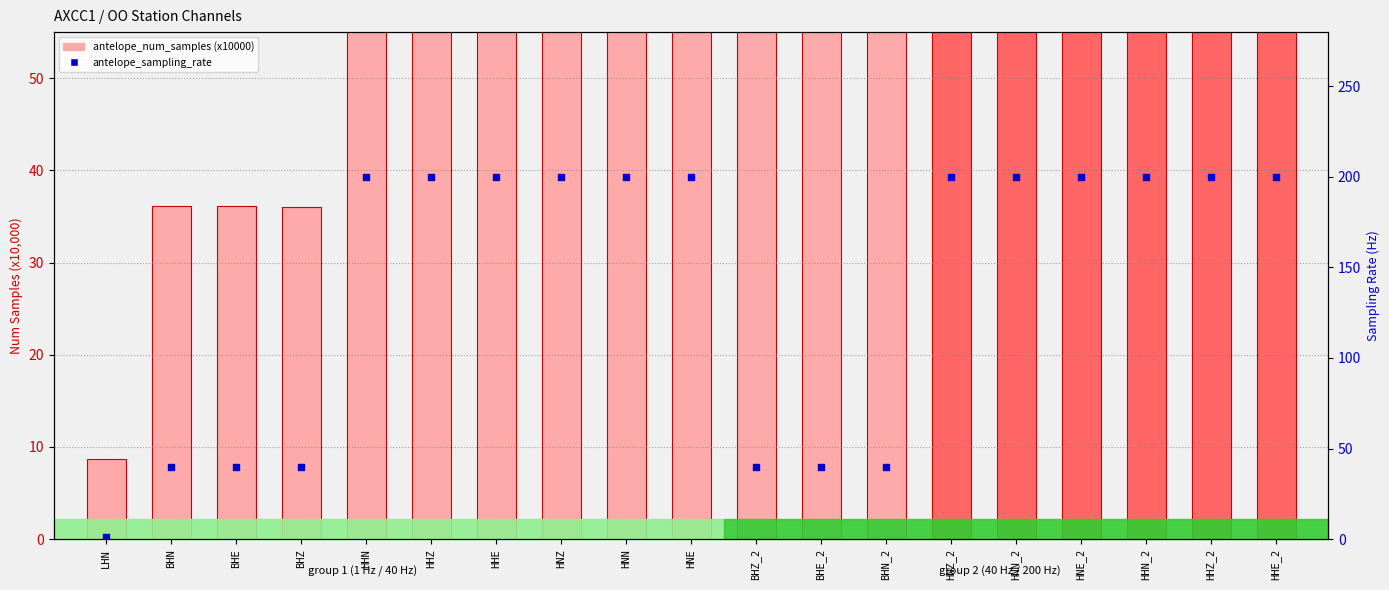

Which series has the largest total across all categories?

antelope_num_samples (x10000)